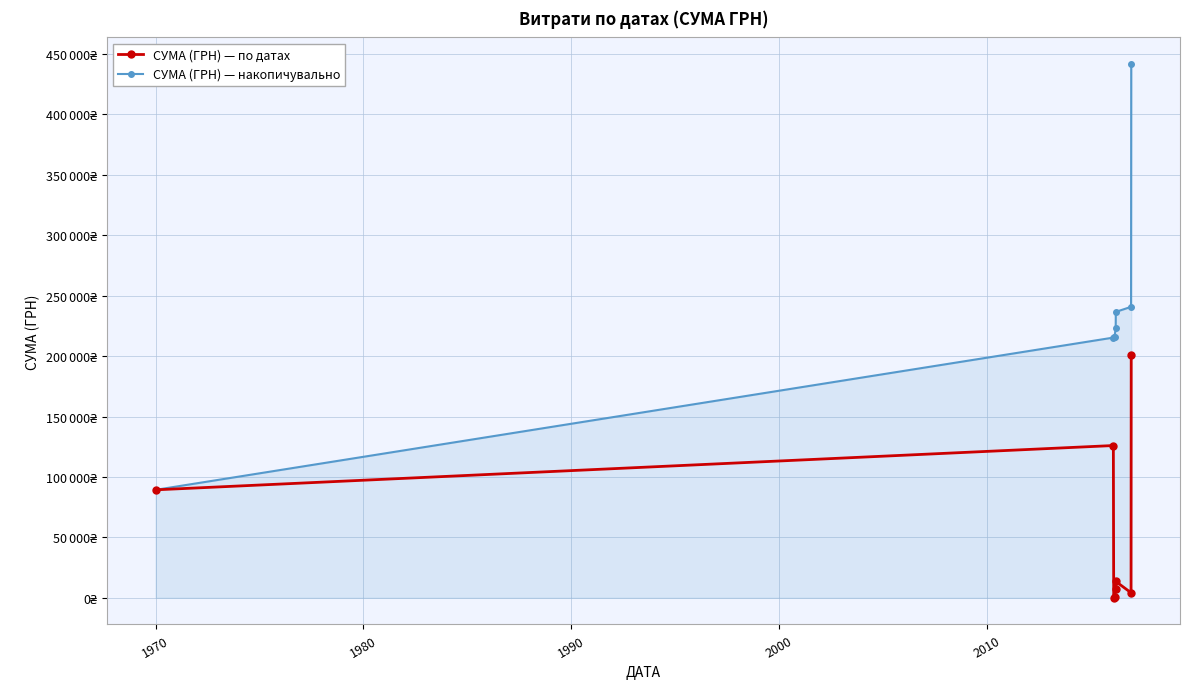

Reading right to left, transcribe all the data shown in this chart.

СУМА (ГРН) — по датах: 200896.0	4160.0	13509.7	7175.2	373.3	226.1	125987.2	89325.7
СУМА (ГРН) — накопичувально: 441653.2	240757.3	236597.3	223087.6	215912.3	215539.0	215312.9	89325.7